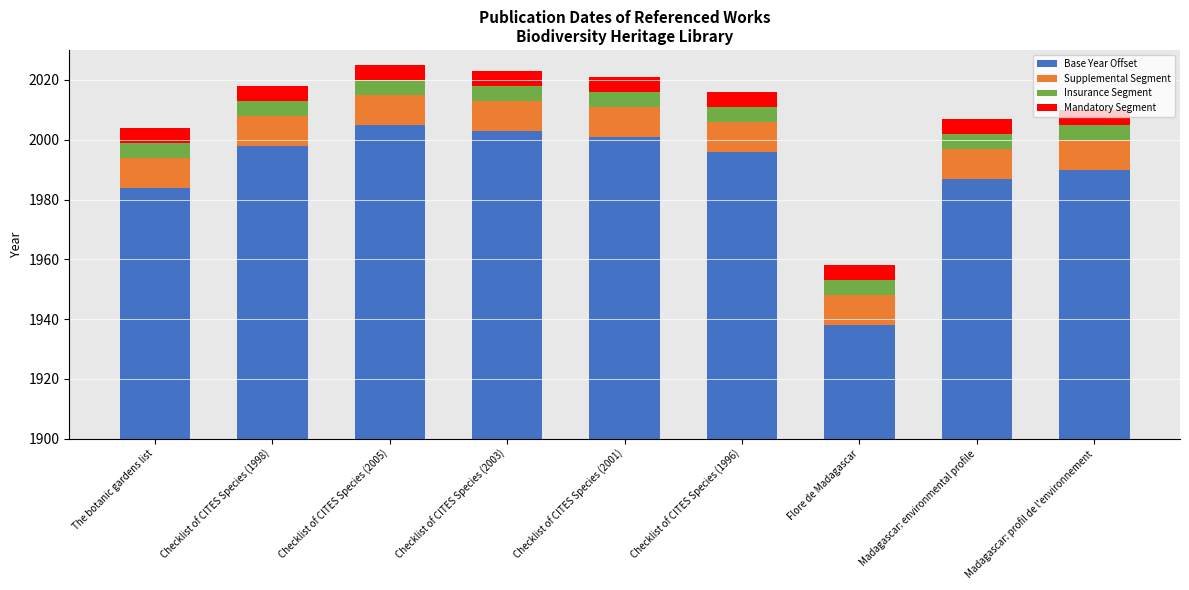

Which label corresponds to the largest value in the chart?

Checklist of CITES Species (2005)